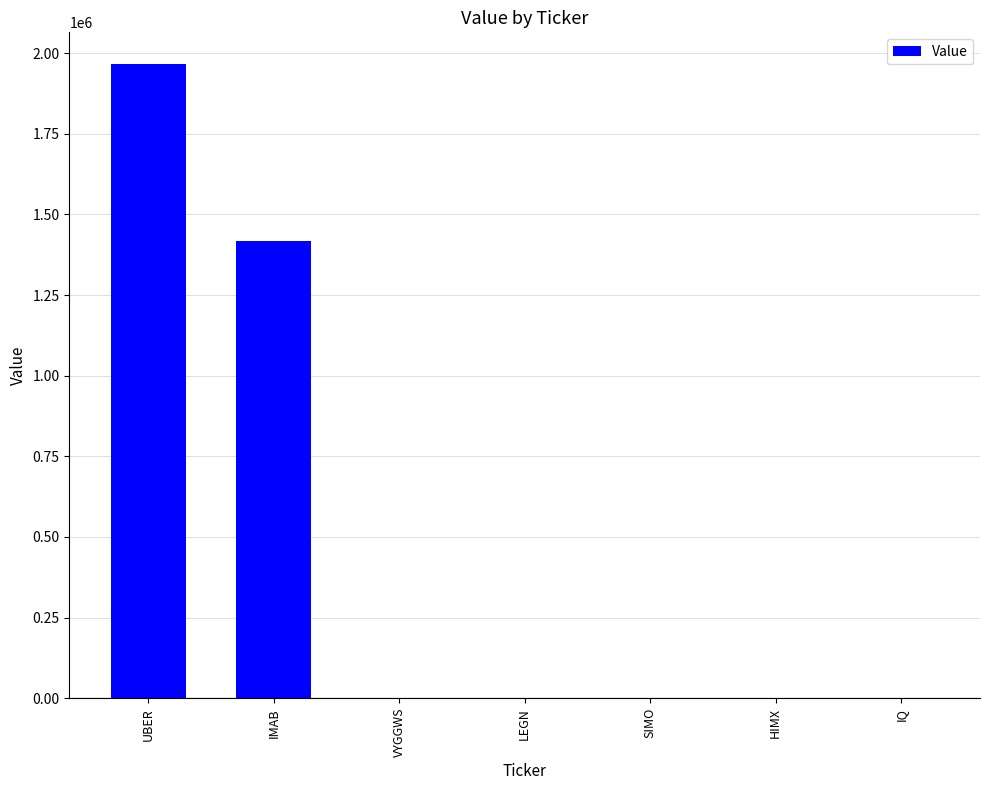

What is the average value?

483143